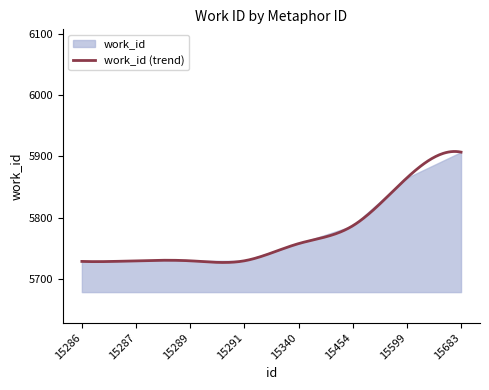

Approximately how many times larger is the value at 15599 compared to 15340?

1.0